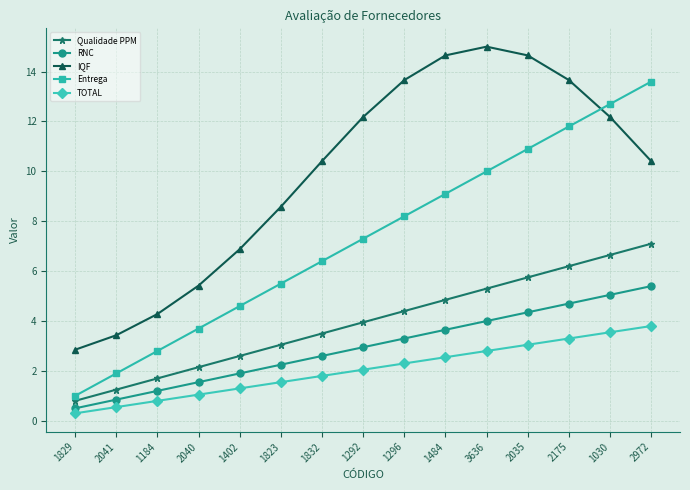

What is the difference between the highest and lowest values at 2035?

11.6